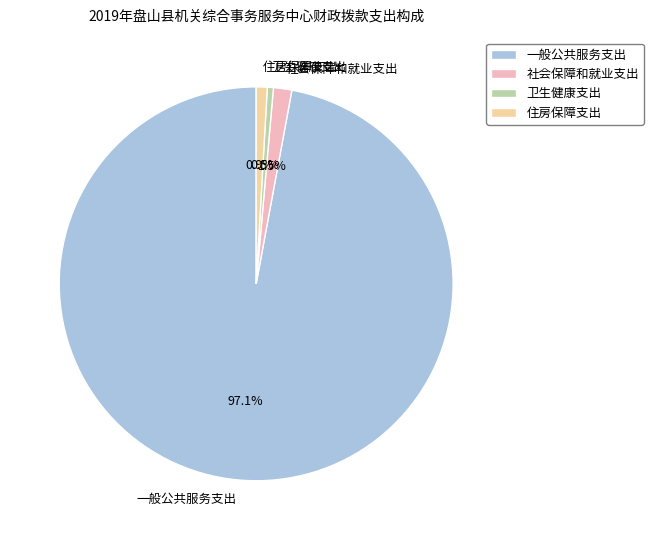

Does any single category account for the majority?

Yes